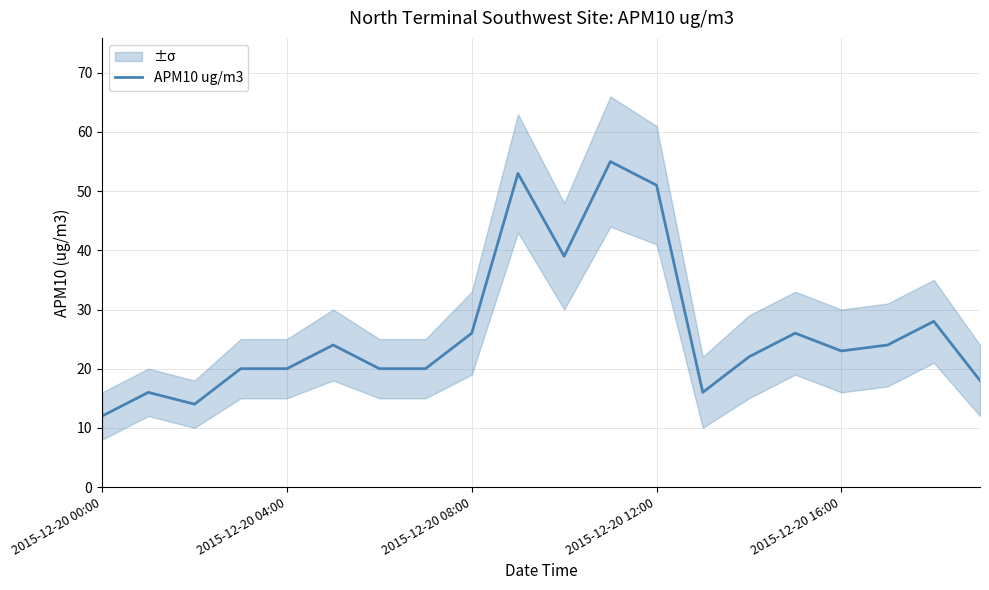

What is the lowest value of the APM10 ug/m3 series?

12